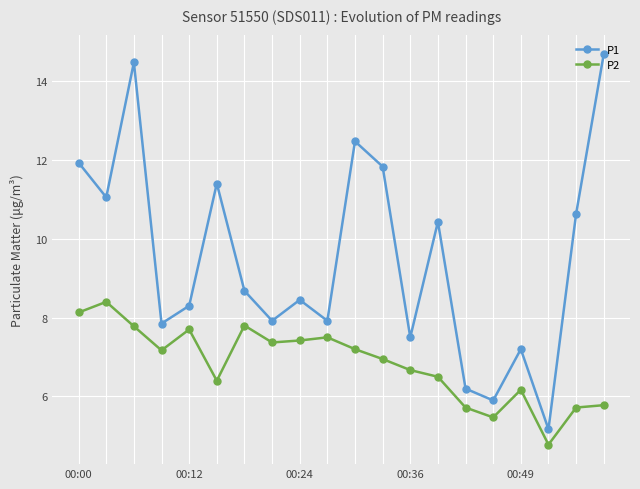

How many interior local valleys does the P1 series have?

7